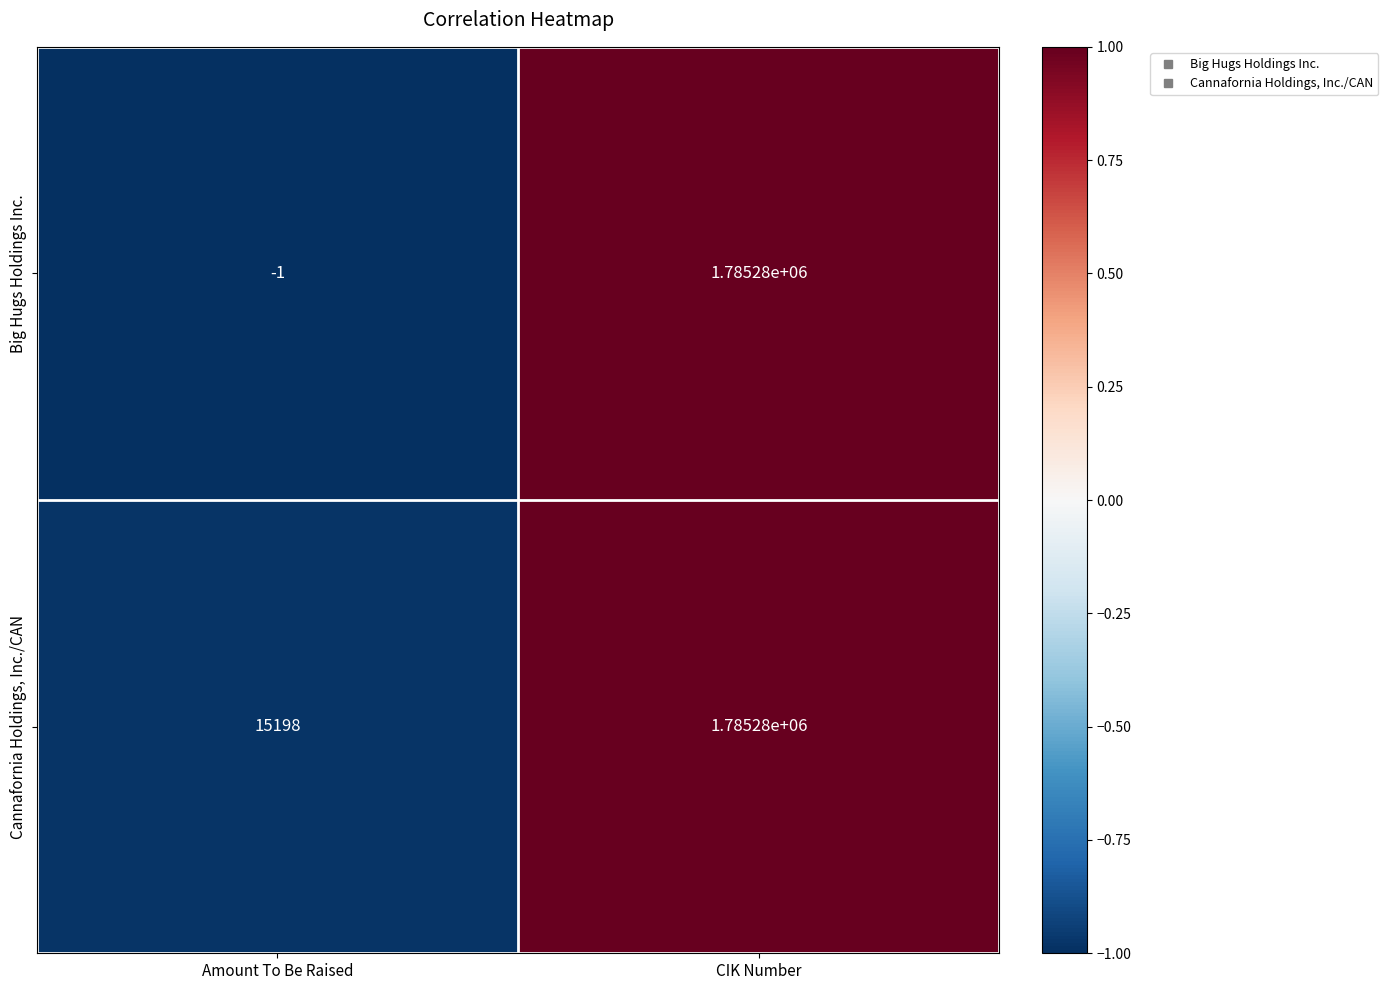

True or false: Big Hugs Holdings Inc. has a value of -2 at Amount To Be Raised.

False